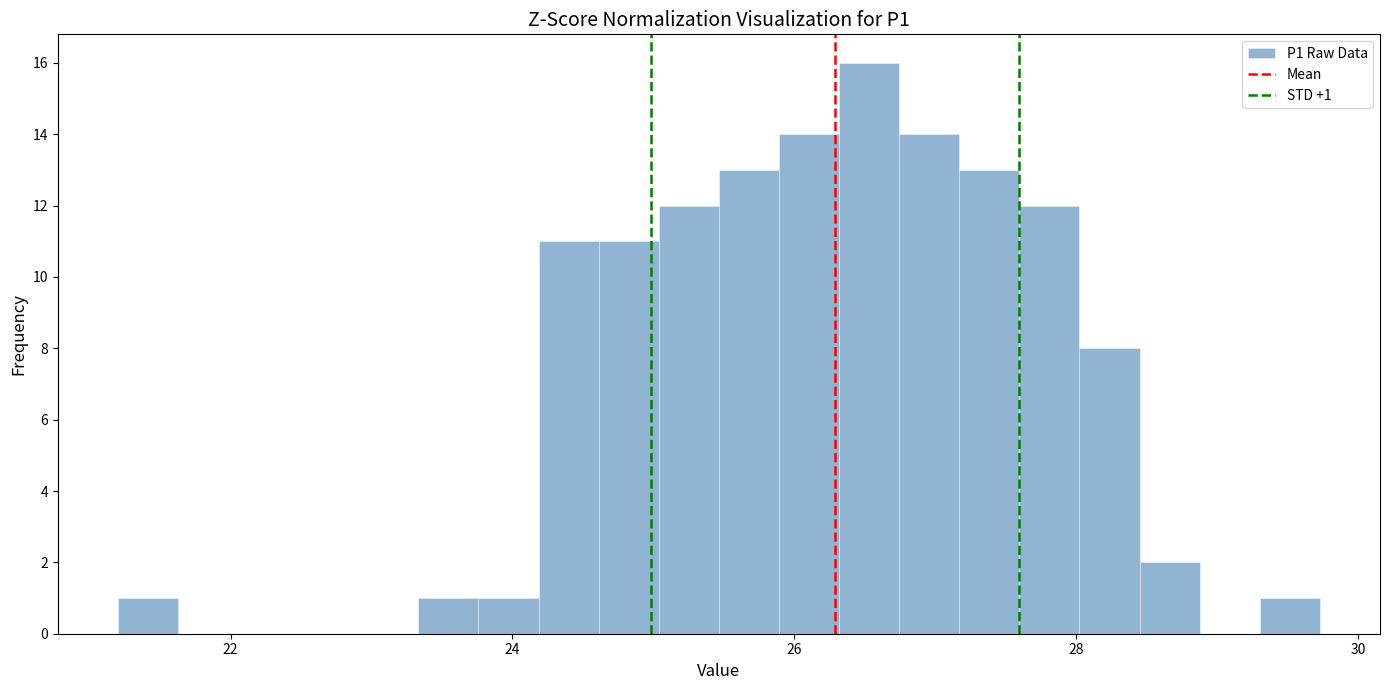

Around what value on the x-axis is the tallest bar? Give the approximate position of its centre, as read against the axis.

26.6